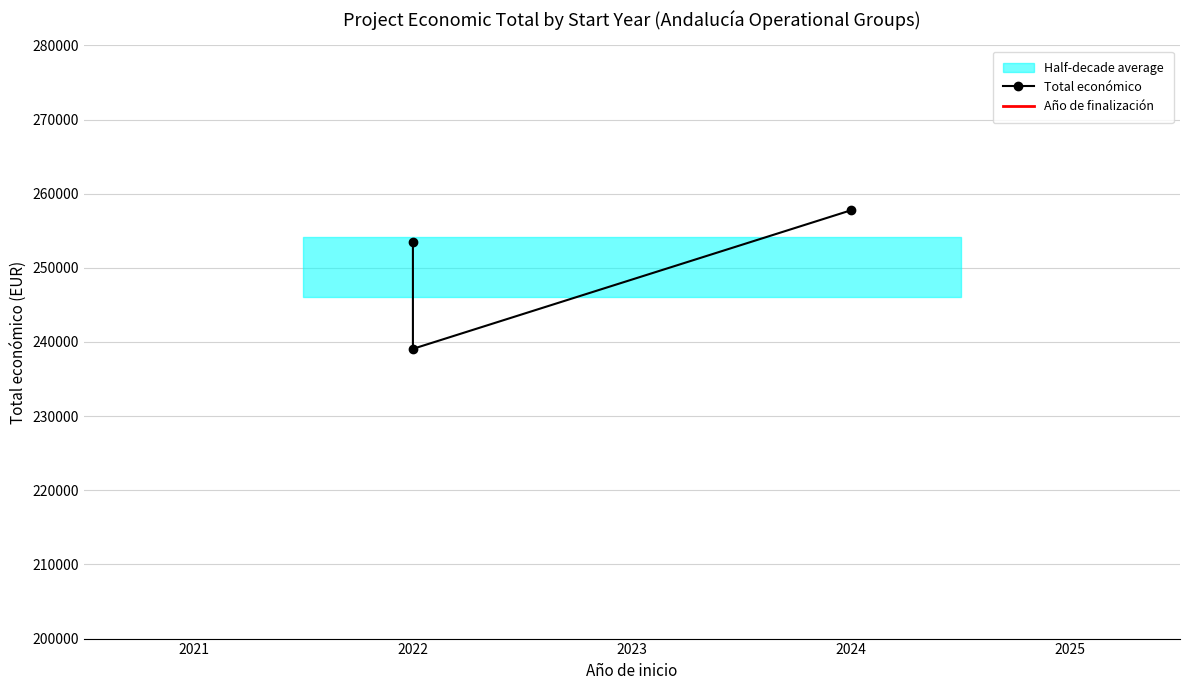

What is the value of the Año de finalización point at the 3rd from the left?

2025